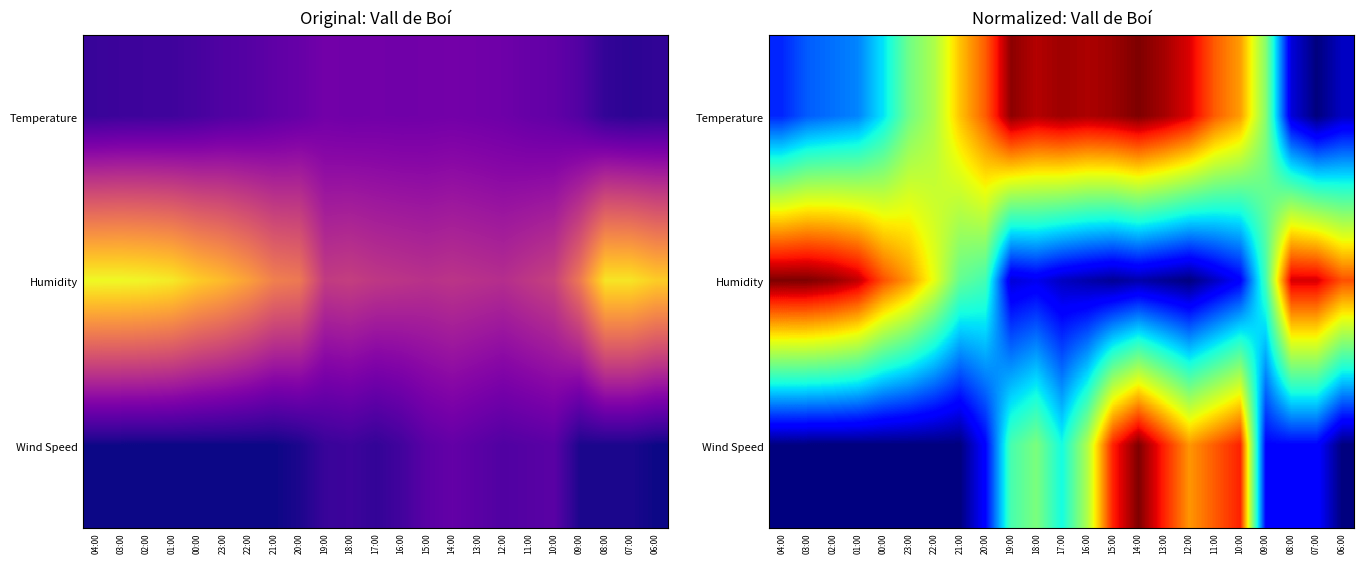

What is the difference between the Wind Speed values at 08:00 and 01:00?

0.1